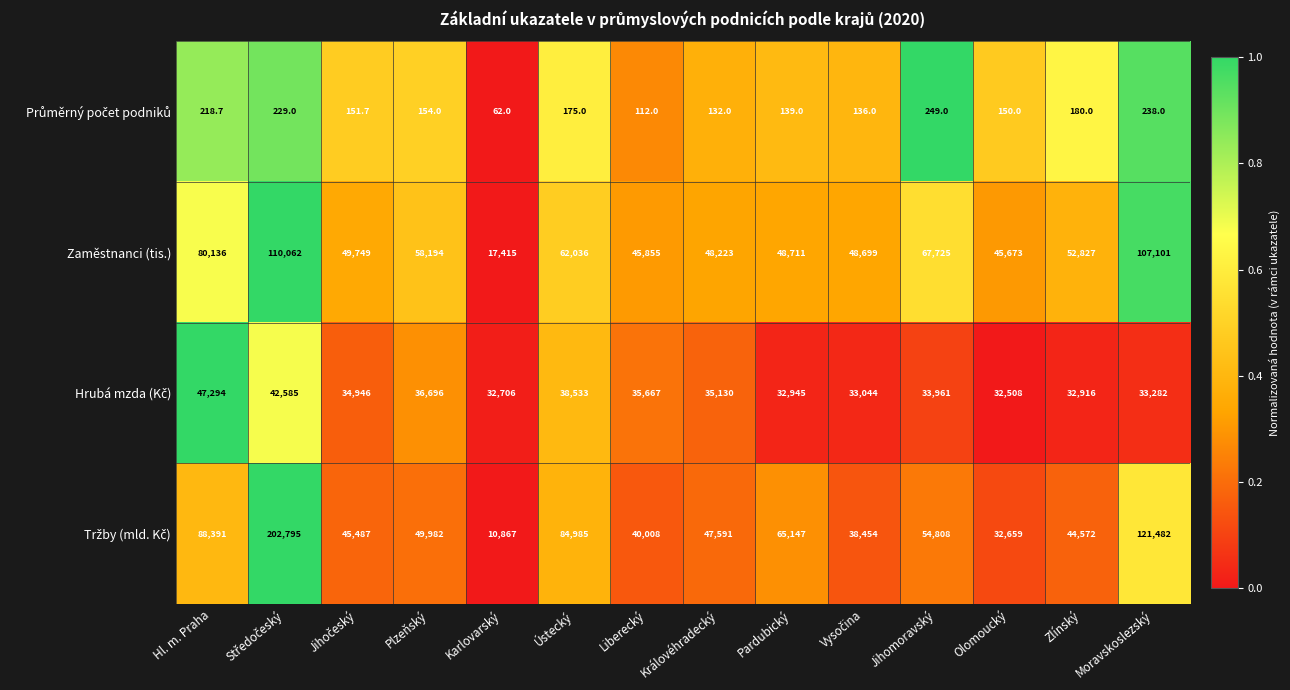

How many data points does each series have?

14